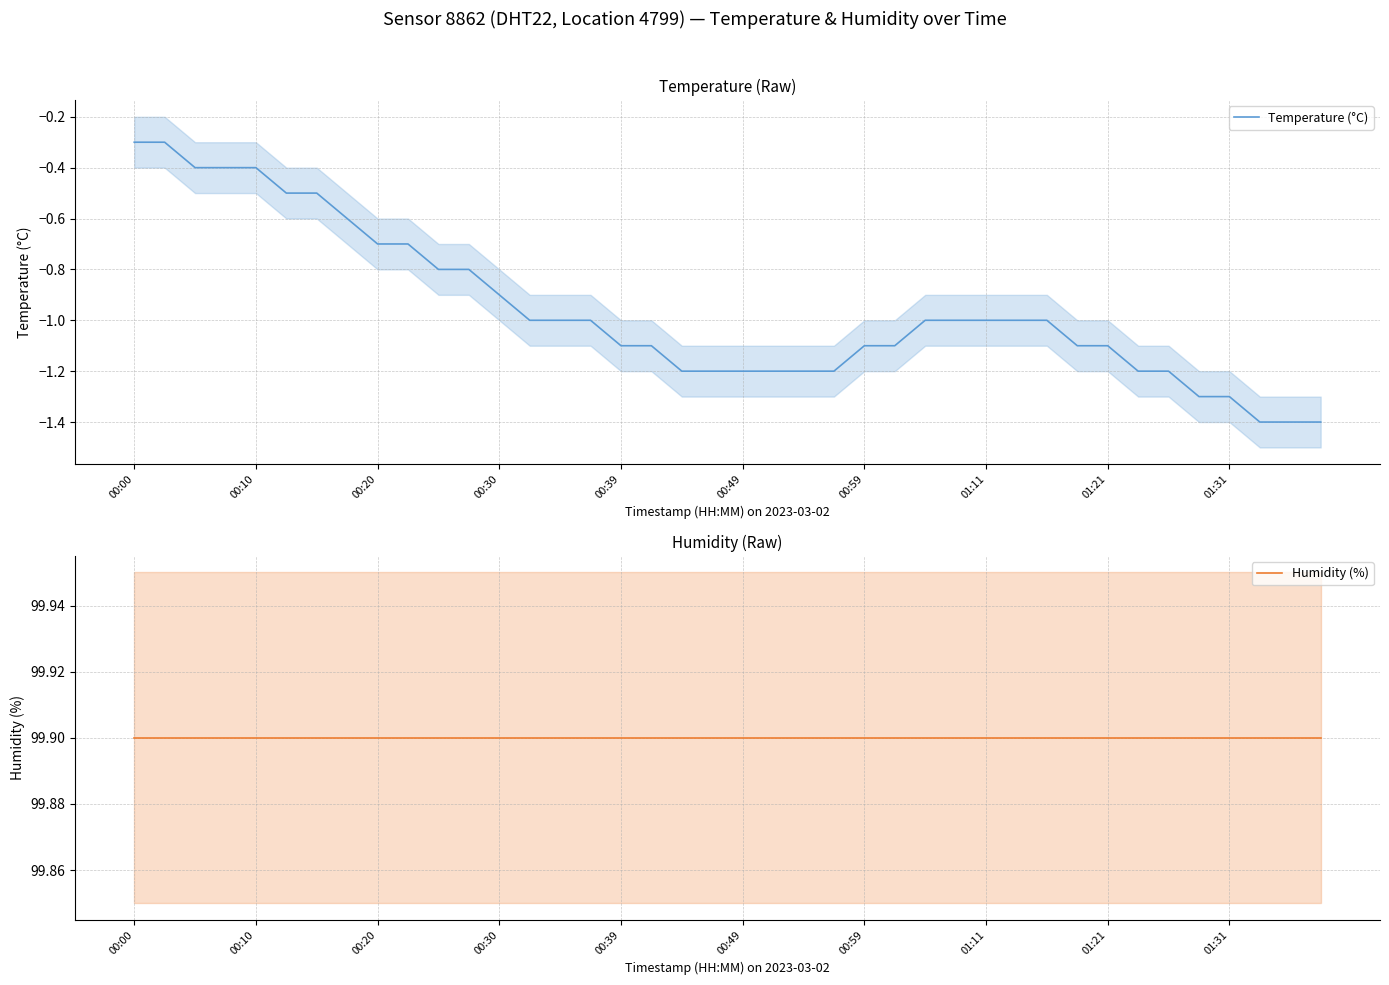

Rank the series at 34 from lowest to highest value.

Temperature (°C), Humidity (%)